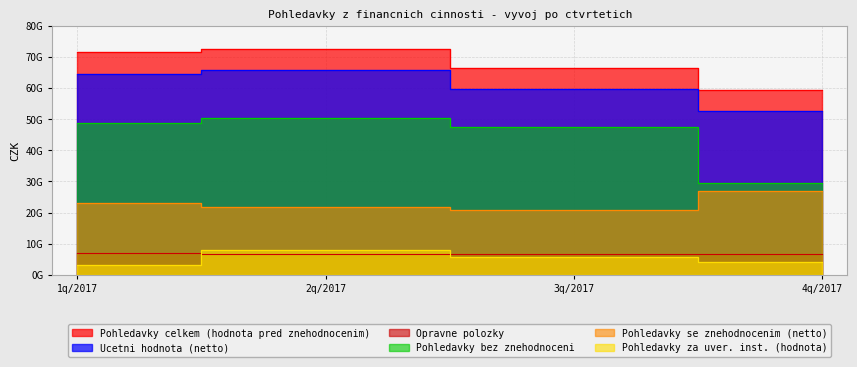

Is the value of Ucetni hodnota (netto) at 2q/2017 greater than the value of Pohledavky celkem (hodnota pred znehodnocenim) at 4q/2017?

Yes